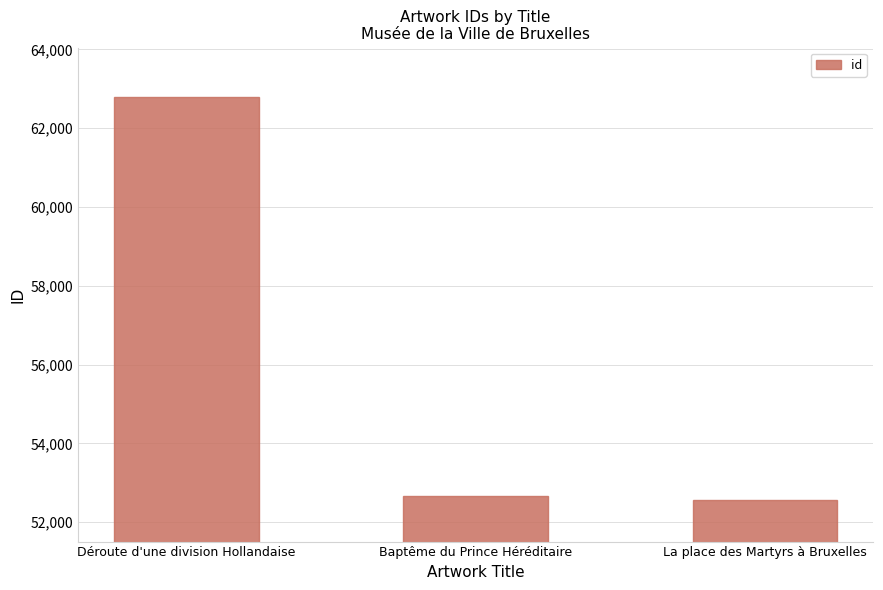

Count the number of categories in the chart.

3